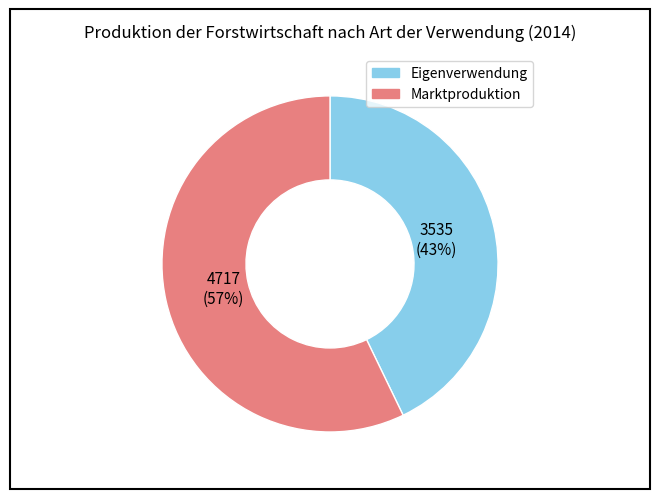

Between Marktproduktion and Eigenverwendung, which is larger?

Marktproduktion